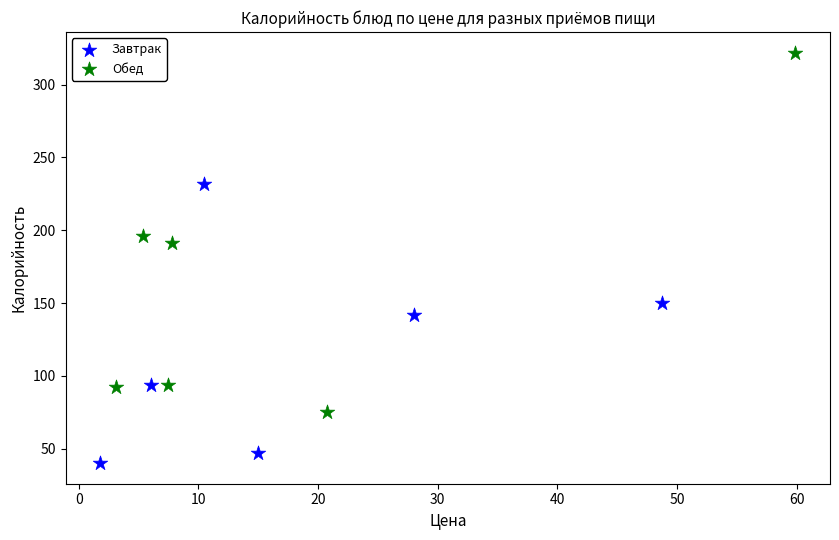

Which series has the largest Y range (max minus min)?

Обед